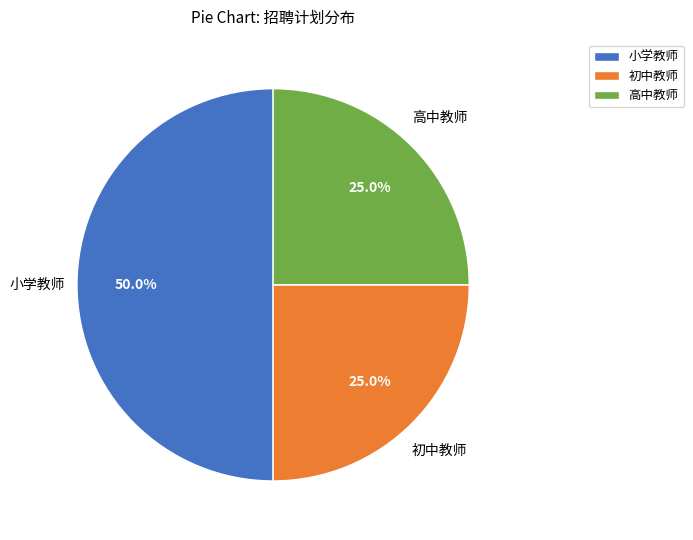

Which category has the biggest portion of the pie?

小学教师